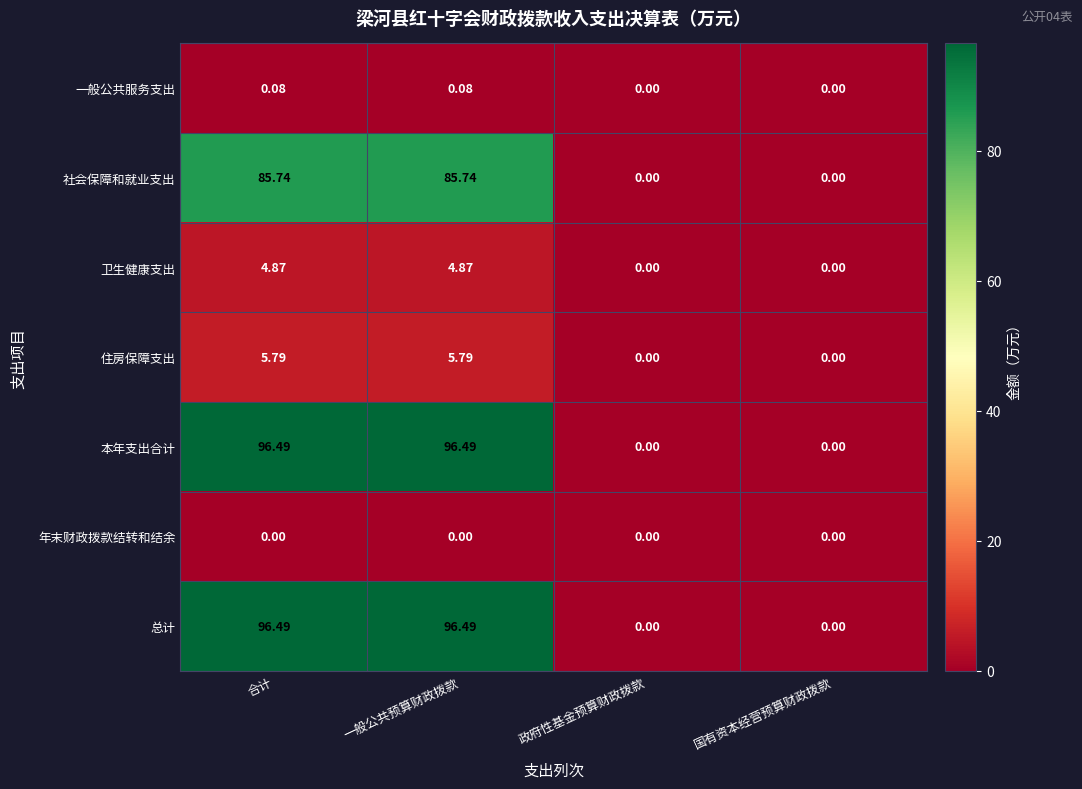

Is the value of 总计 at 合计 greater than the value of 卫生健康支出 at 政府性基金预算财政拨款?

Yes